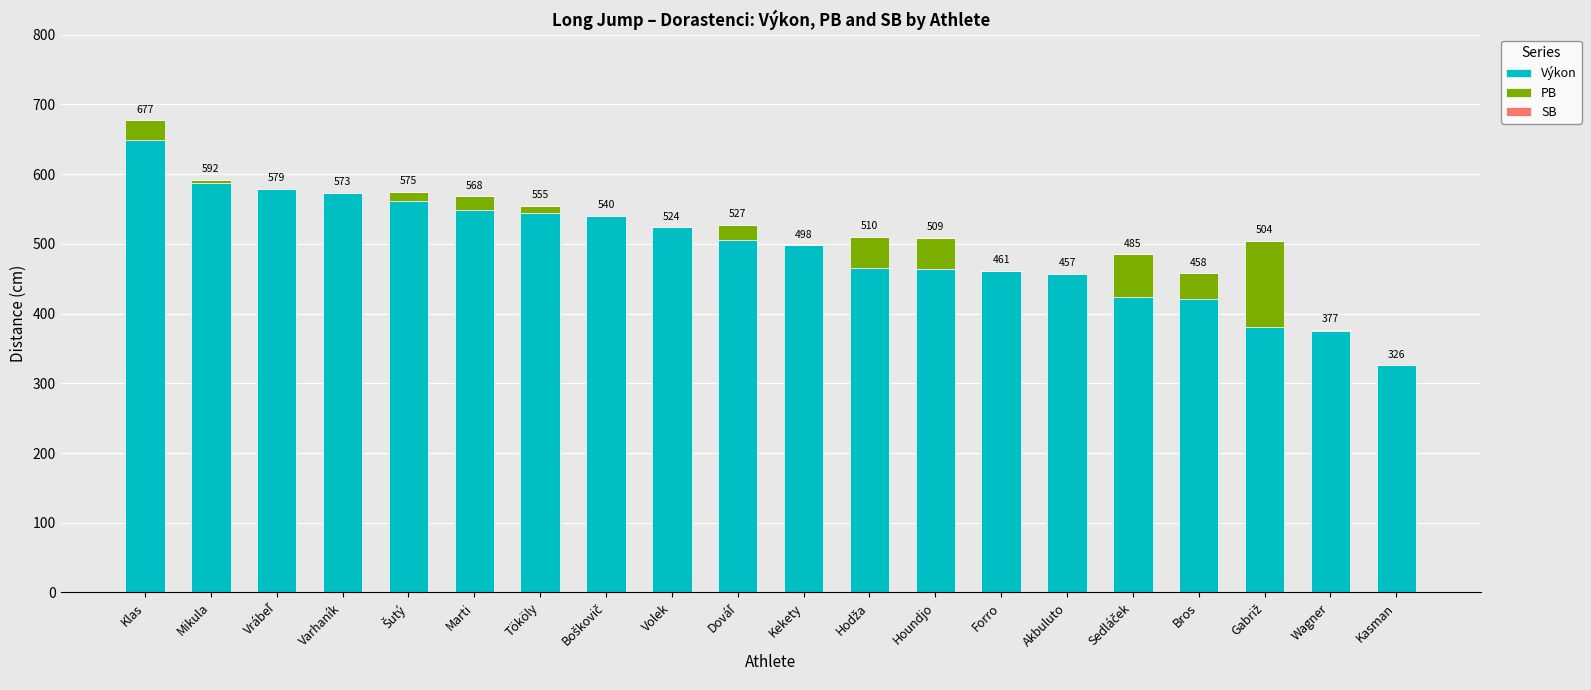

Where does the Výkon series first go above 506?

Klas